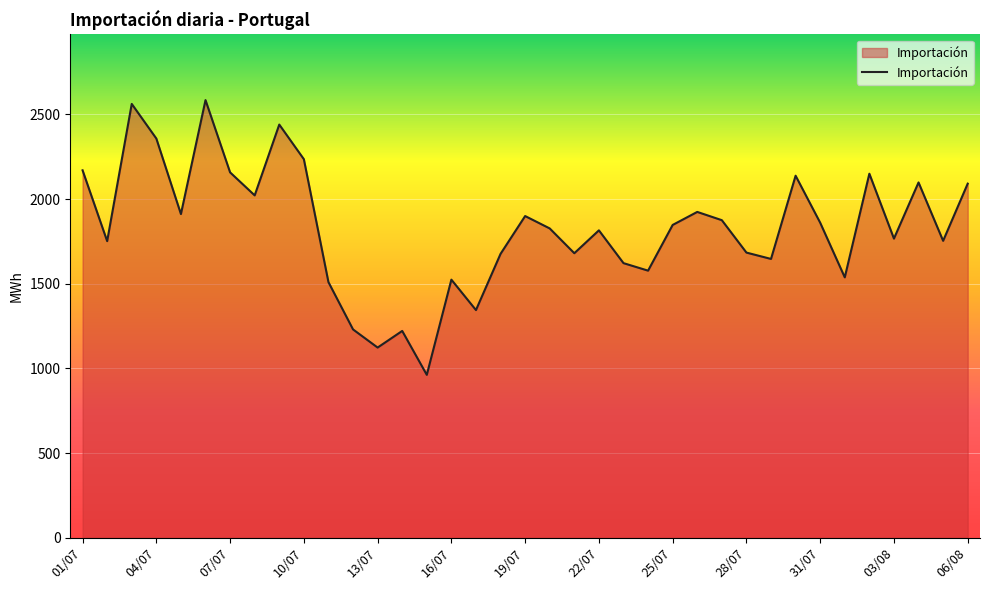

What is the smallest value displayed?

962.1